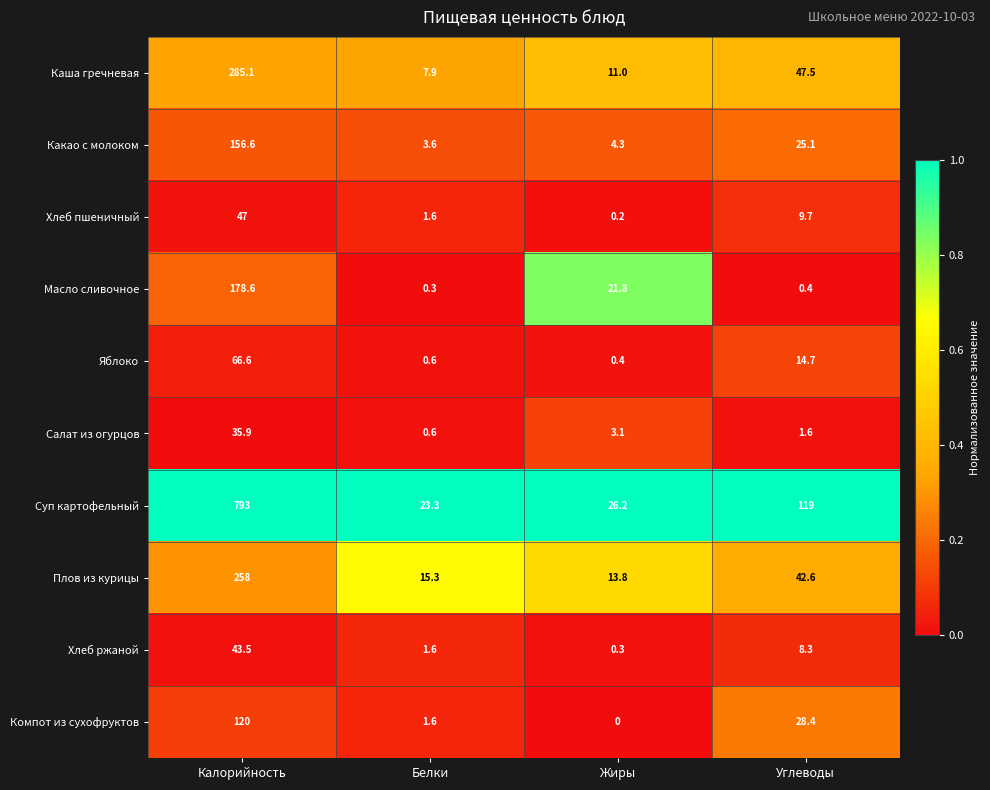

Count the number of categories in the chart.

4